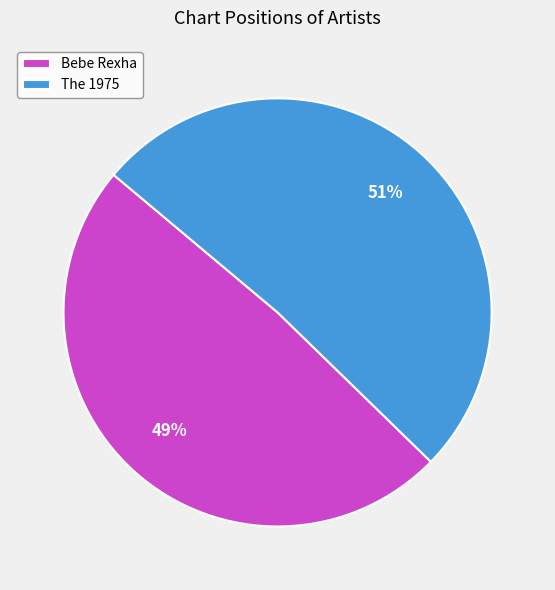

Which category has the biggest portion of the pie?

The 1975